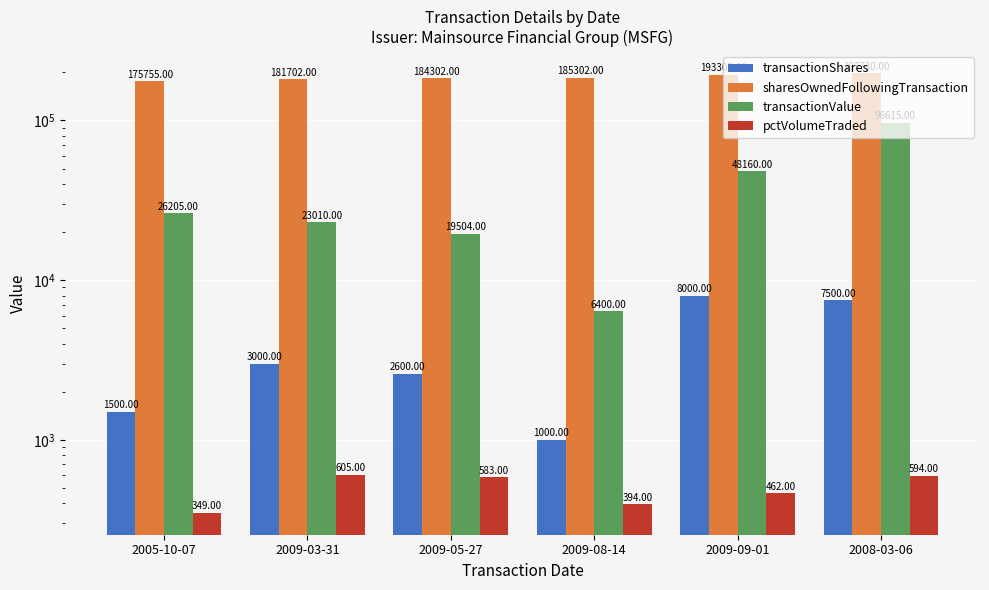

Reading left to right, what are all the values shown in this chart?

transactionShares: 1500	3000	2600	1000	8000	7500
sharesOwnedFollowingTransaction: 175755	181702	184302	185302	193302	197730
transactionValue: 26205	23010	19504	6400	48160	96615
pctVolumeTraded: 349	605	583	394	462	594